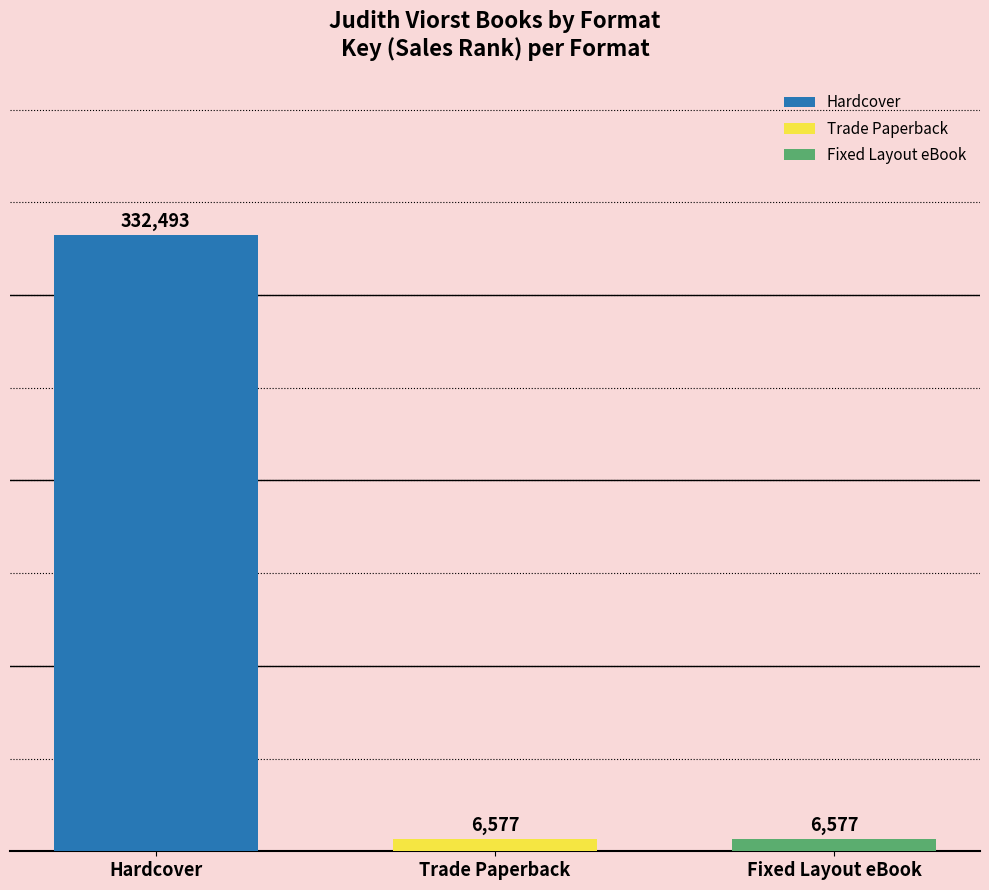

What value does the Hardcover series have at Trade Paperback?

332493